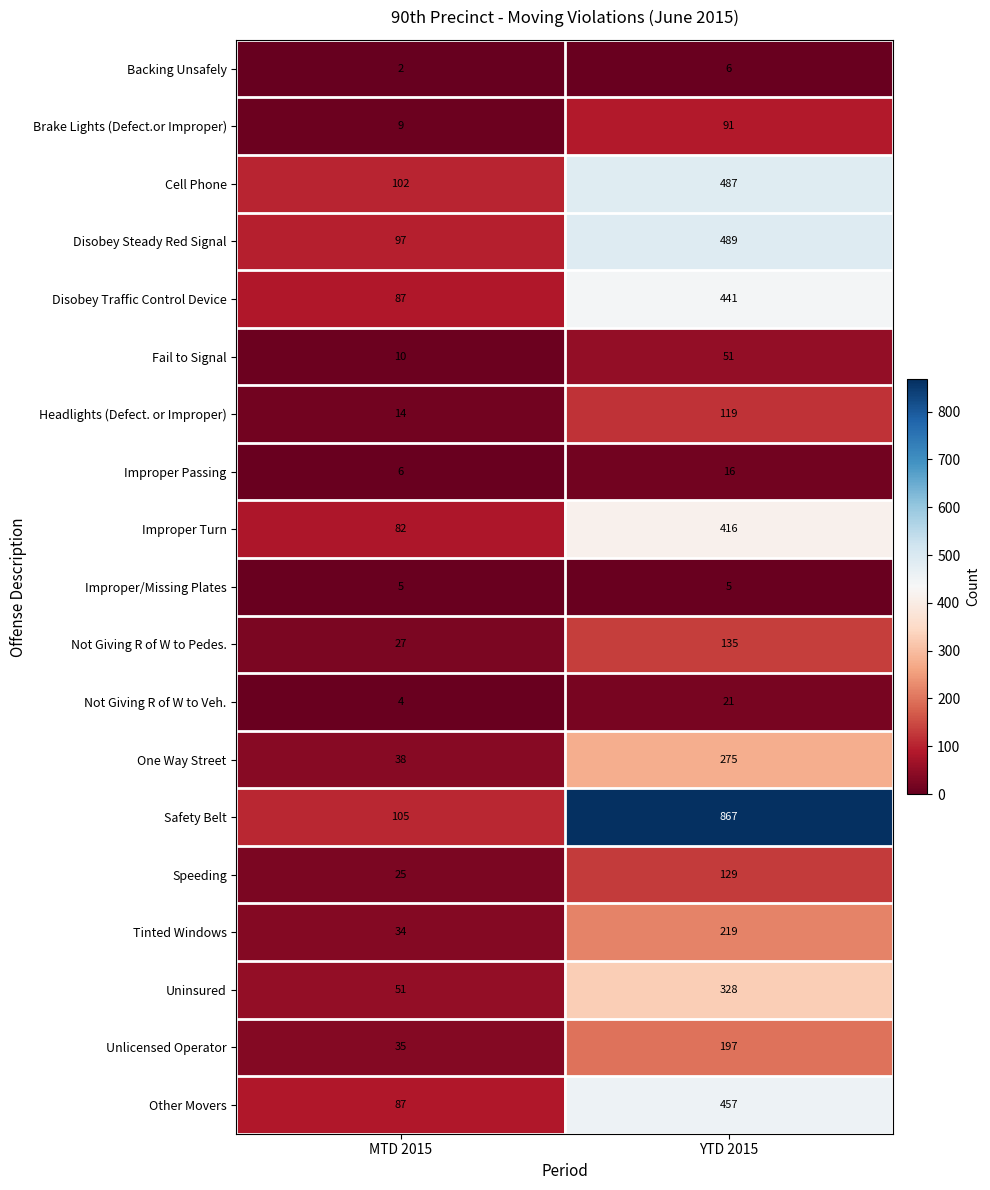

List the series in order of their peak value, highest first.

Safety Belt, Disobey Steady Red Signal, Cell Phone, Other Movers, Disobey Traffic Control Device, Improper Turn, Uninsured, One Way Street, Tinted Windows, Unlicensed Operator, Not Giving R of W to Pedes., Speeding, Headlights (Defect. or Improper), Brake Lights (Defect.or Improper), Fail to Signal, Not Giving R of W to Veh., Improper Passing, Backing Unsafely, Improper/Missing Plates